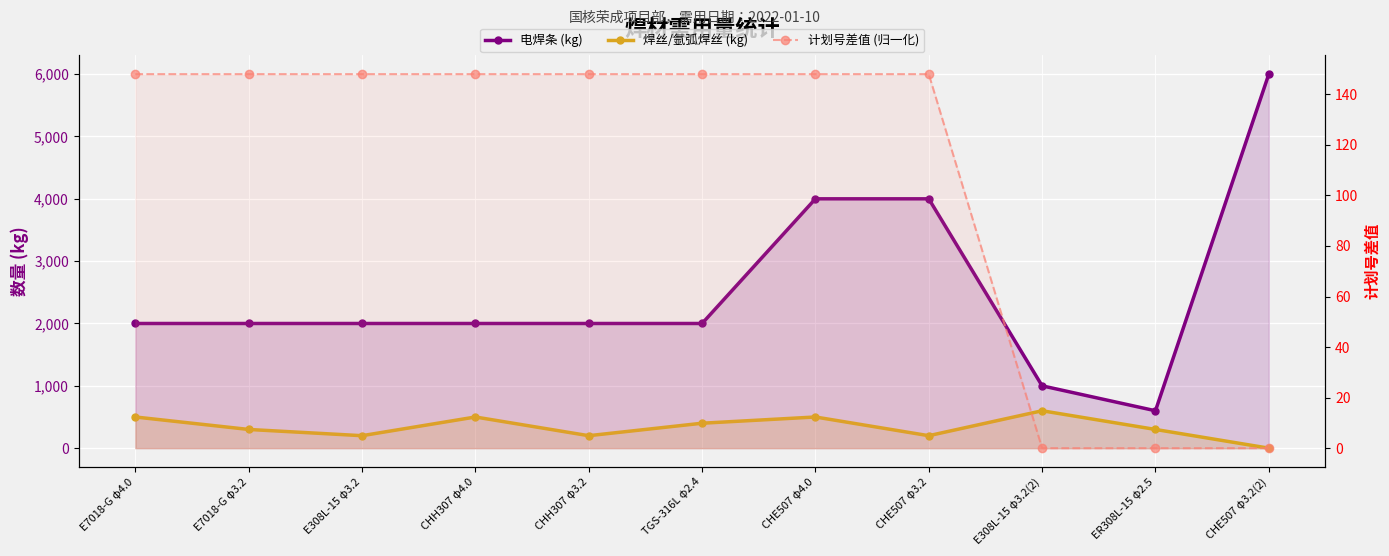

Reading left to right, what are all the values shown in this chart?

电焊条 (kg): 2000	2000	2000	2000	2000	2000	4000	4000	1000	600	6000
焊丝/氩弧焊丝 (kg): 500	300	200	500	200	400	500	200	600	300	0
计划号差值 (归一化): 148	148	148	148	148	148	148	148	0	0	0